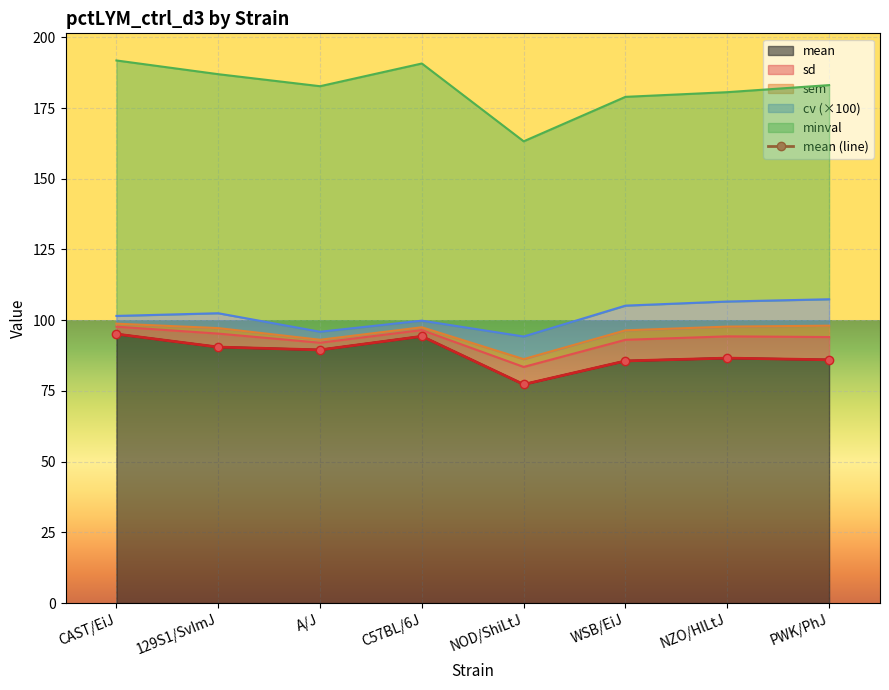

Rank the categories by value from lowest to highest.

NOD/ShiLtJ, WSB/EiJ, PWK/PhJ, NZO/HlLtJ, A/J, 129S1/SvImJ, C57BL/6J, CAST/EiJ